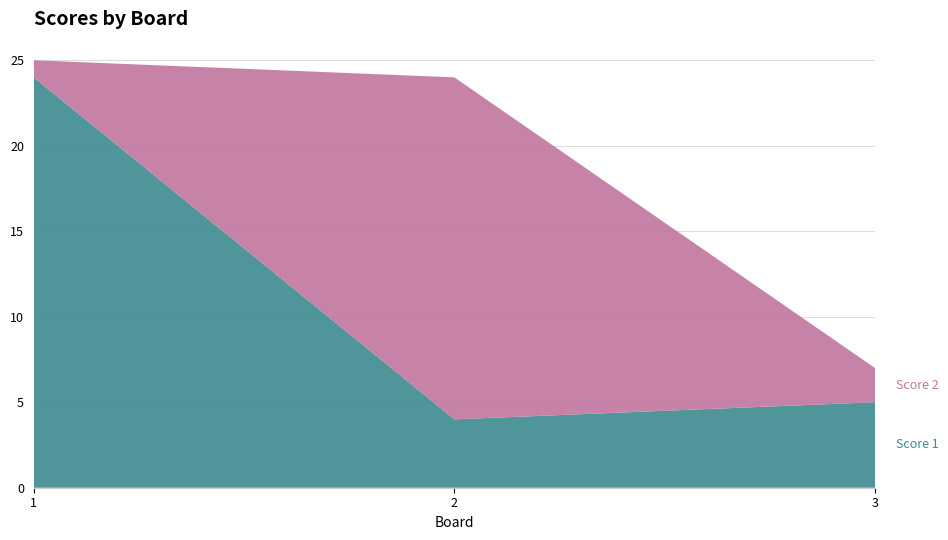

Reading left to right, extract all data points from this chart.

Score 1: 1=24	2=4	3=5
Score 2: 1=1	2=20	3=2